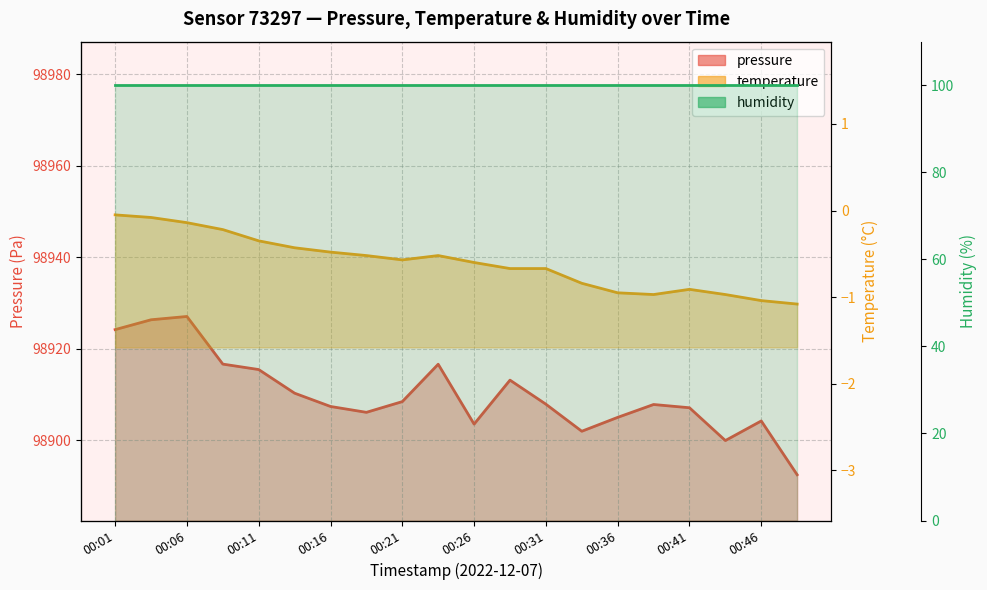

Where does the pressure series first go above 98907?

00:01